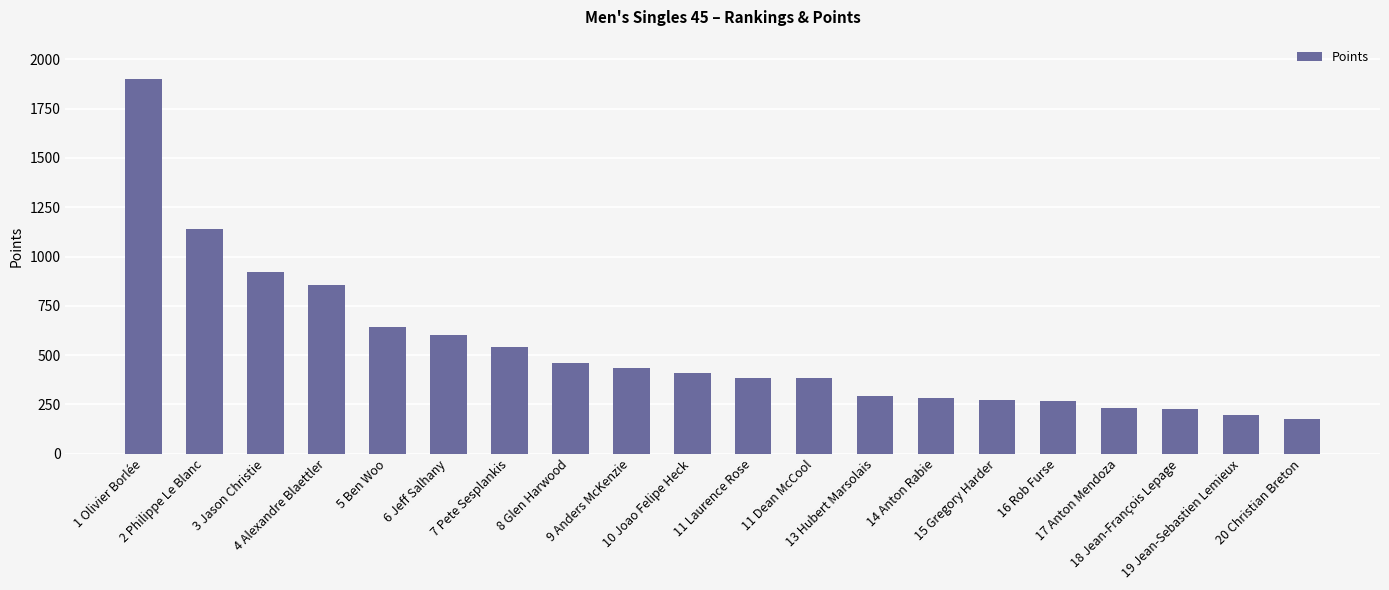

Between 6 Jeff Salhany and 2 Philippe Le Blanc, which is larger?

2 Philippe Le Blanc